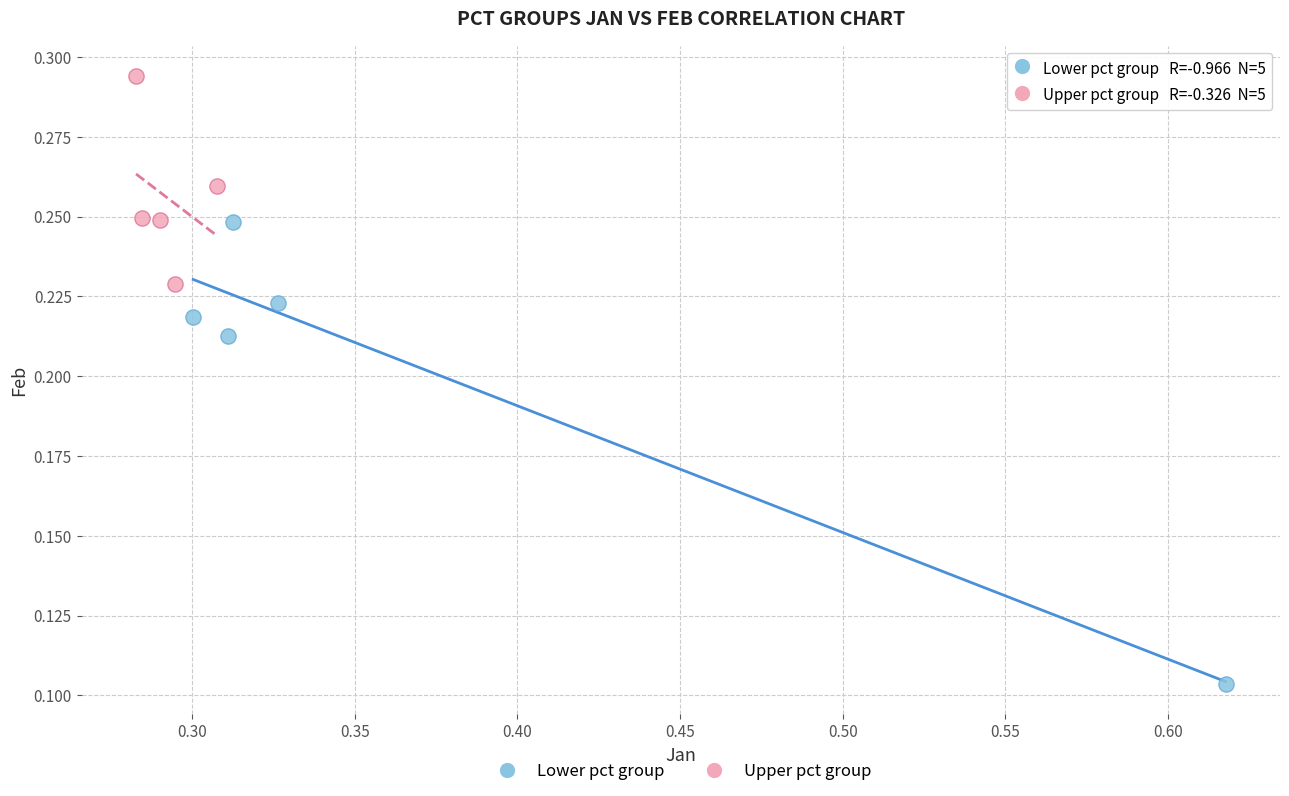

What are all the series names shown in the legend?

Lower pct group, Upper pct group